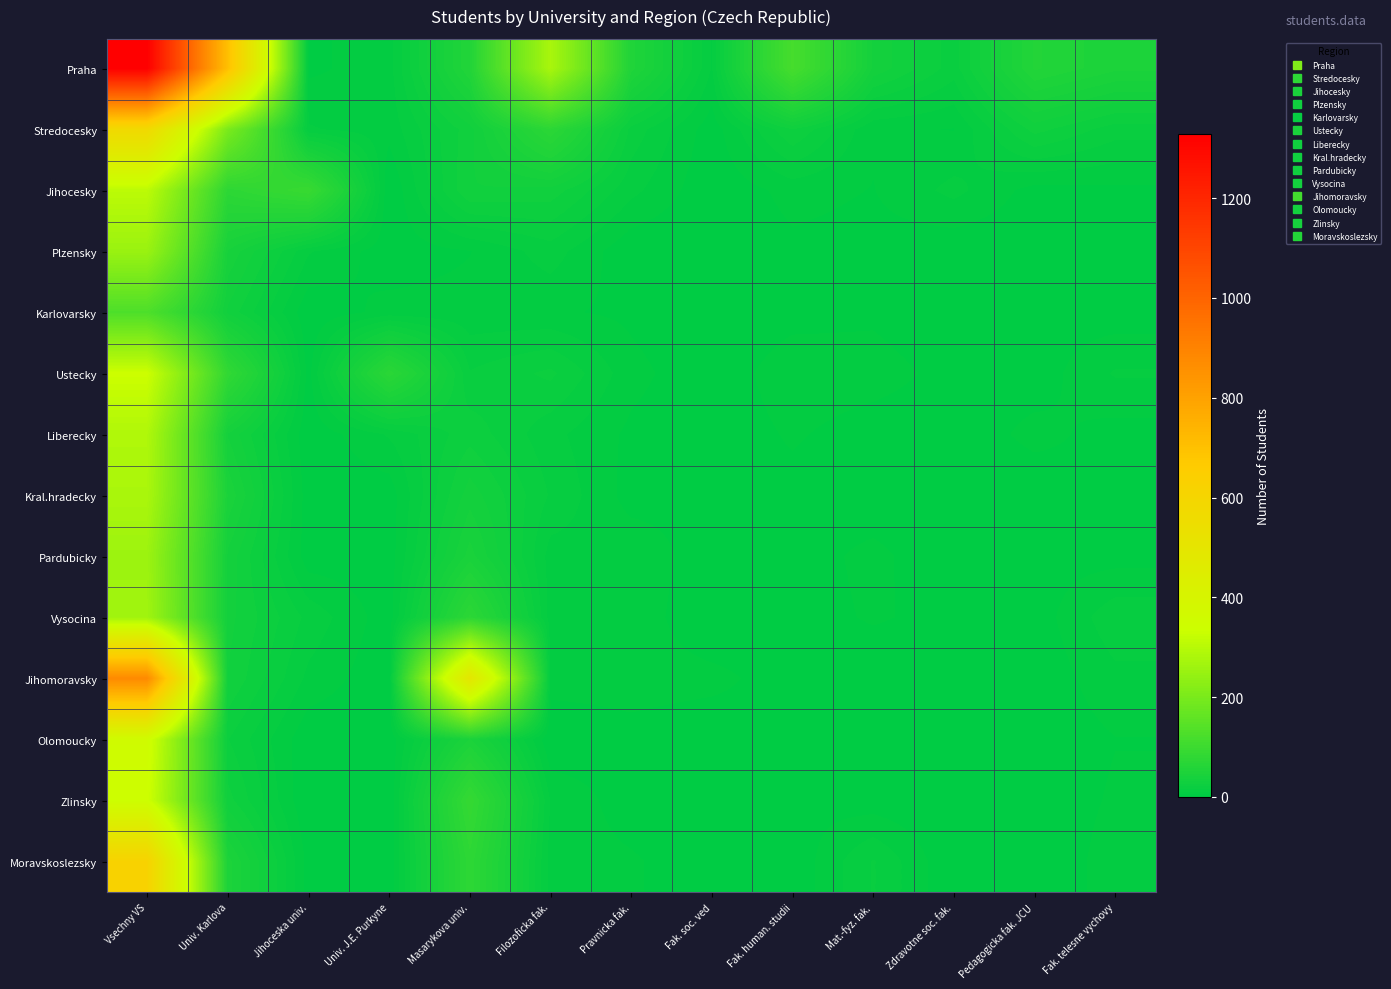

What is the spread (max minus min) of values at Pedagogicka fak. JCU?

58